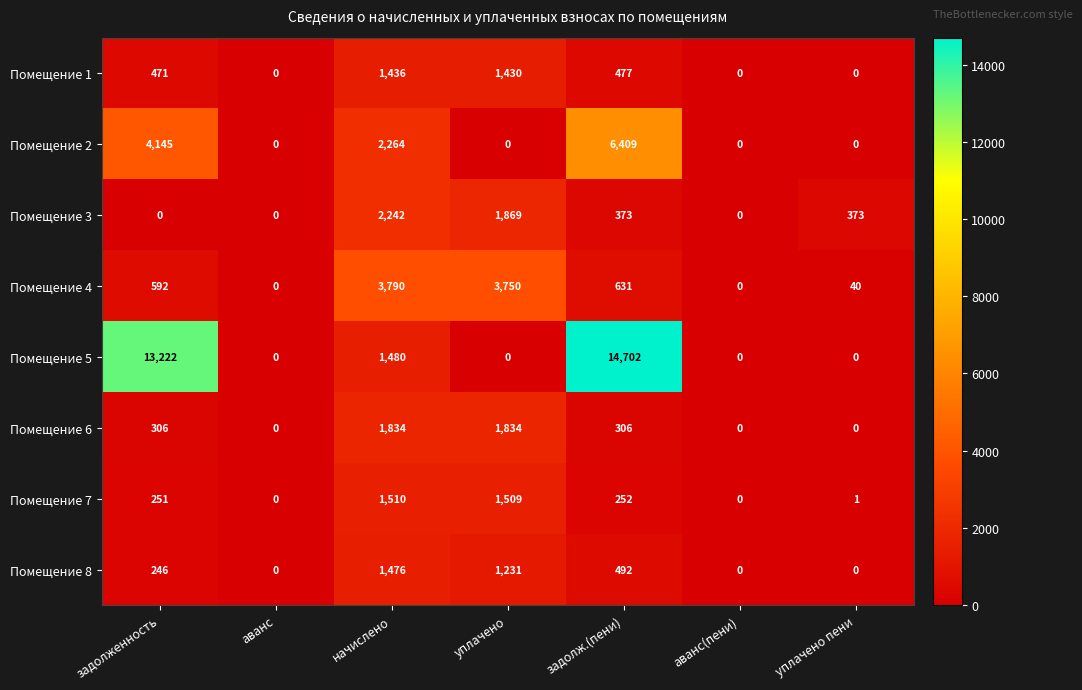

At which category is the sum across all series the highest?

задолж.(пени)